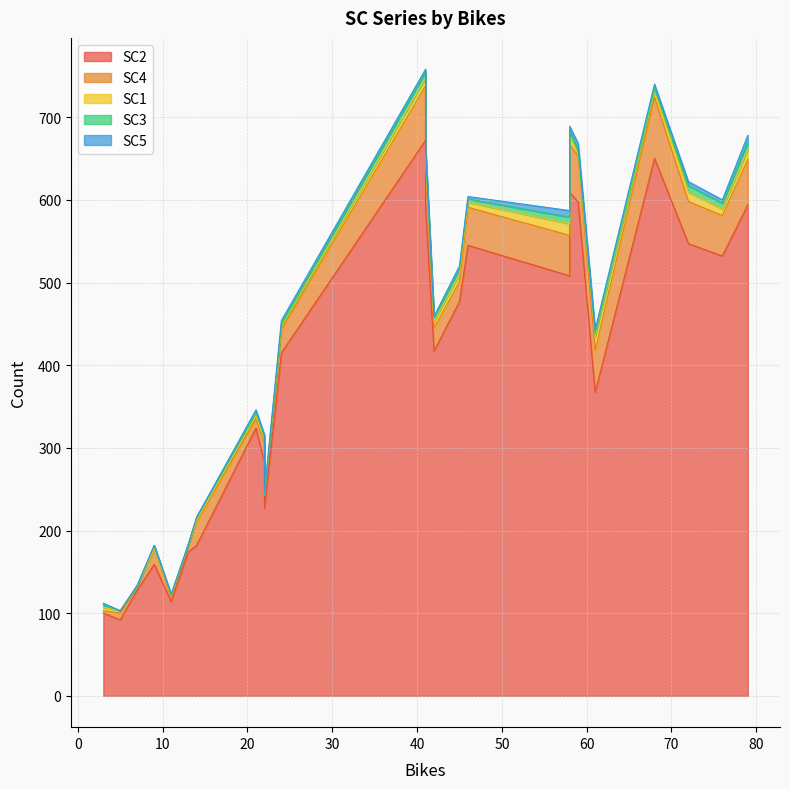

What are all the series names shown in the legend?

SC2, SC4, SC1, SC3, SC5